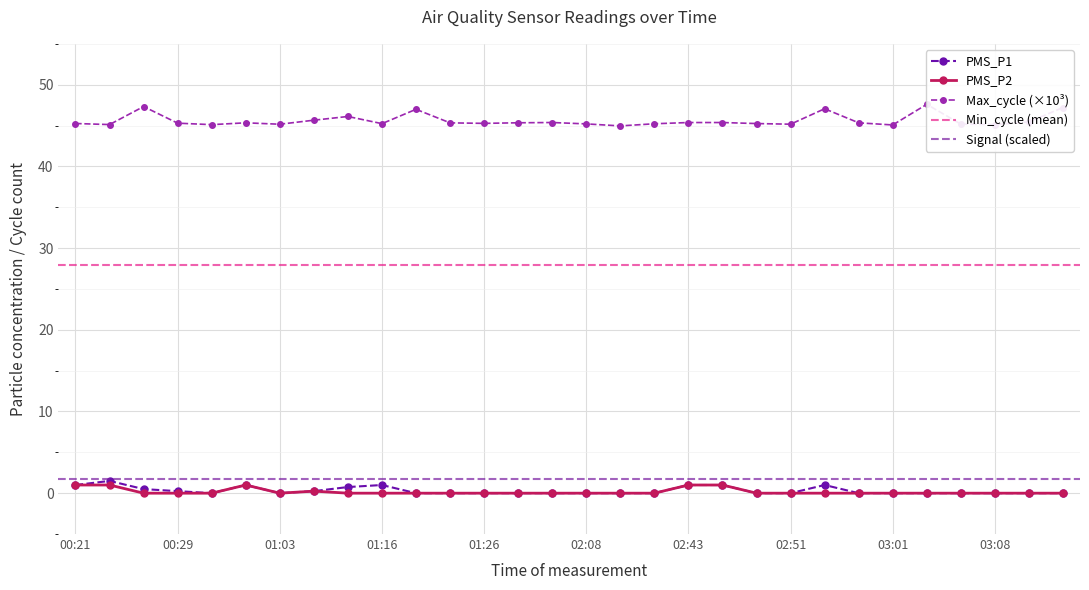

At which category does Max_cycle_scaled reach its first local valley?

00:24